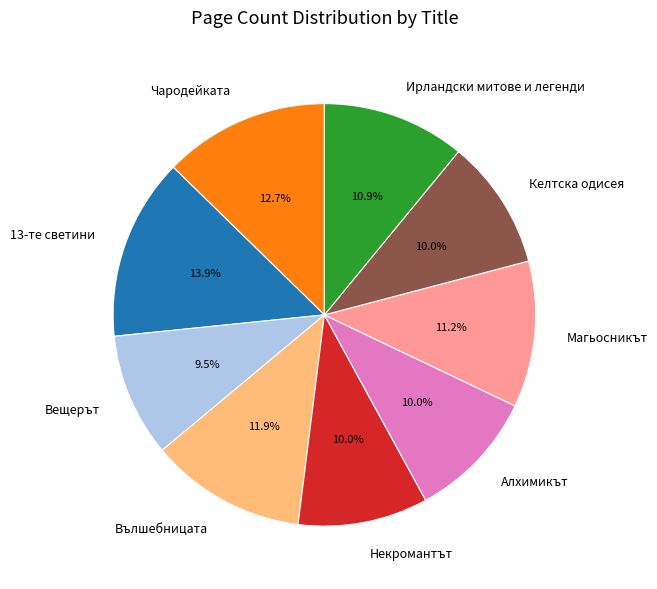

What percentage is NOT represented by Ирландски митове и легенди?

89.1%